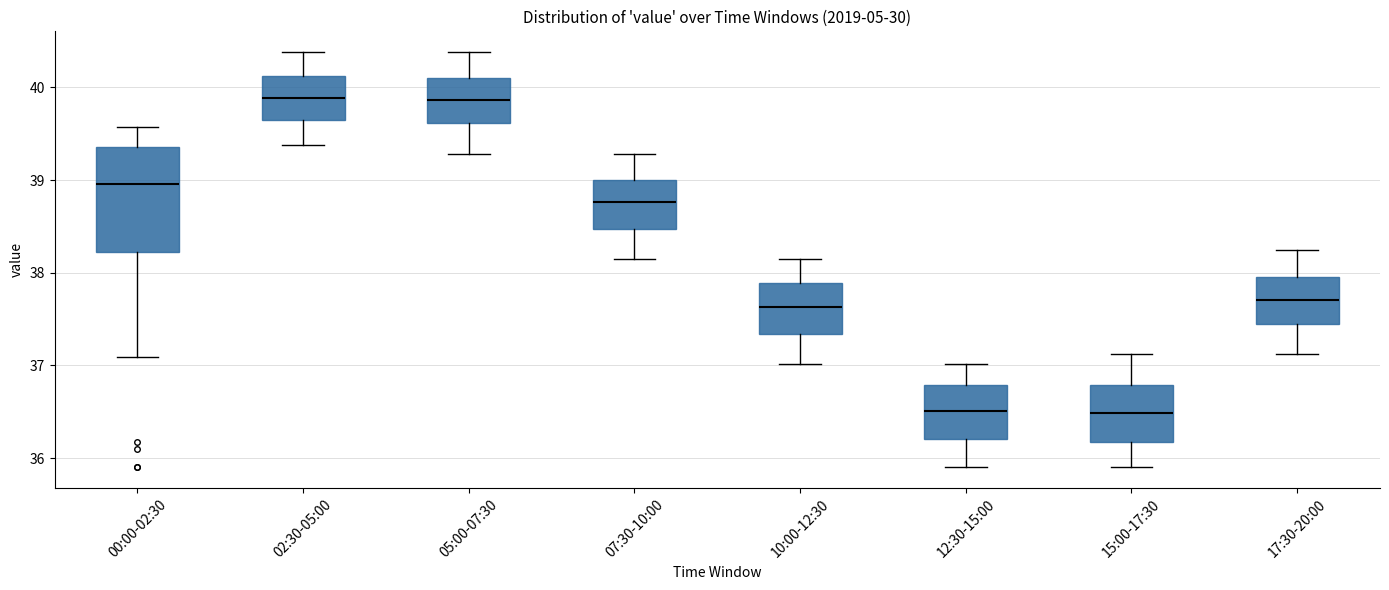

Reading left to right, read every box against the y-axis: the position of its median line, the range the box covers, and the ends of its whiskers. The values are not printed on the chart, so give them approximately, as read against the axis.

00:00-02:30: median 39.0, box 38.2 to 39.4, whiskers 37.1 to 39.6
02:30-05:00: median 39.9, box 39.6 to 40.1, whiskers 39.4 to 40.4
05:00-07:30: median 39.9, box 39.6 to 40.1, whiskers 39.3 to 40.4
07:30-10:00: median 38.8, box 38.5 to 39.0, whiskers 38.2 to 39.3
10:00-12:30: median 37.6, box 37.3 to 37.9, whiskers 37.0 to 38.2
12:30-15:00: median 36.5, box 36.2 to 36.8, whiskers 35.9 to 37.0
15:00-17:30: median 36.5, box 36.2 to 36.8, whiskers 35.9 to 37.1
17:30-20:00: median 37.7, box 37.4 to 38.0, whiskers 37.1 to 38.3